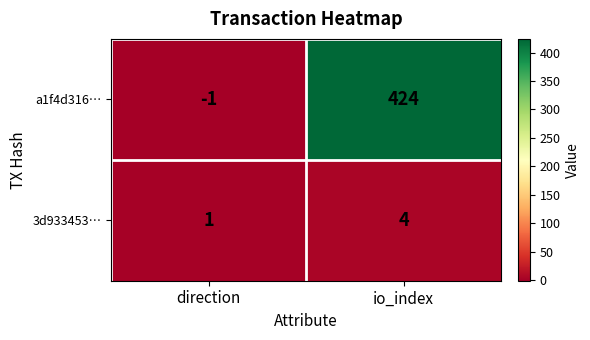

Which label corresponds to the largest value in the chart?

io_index